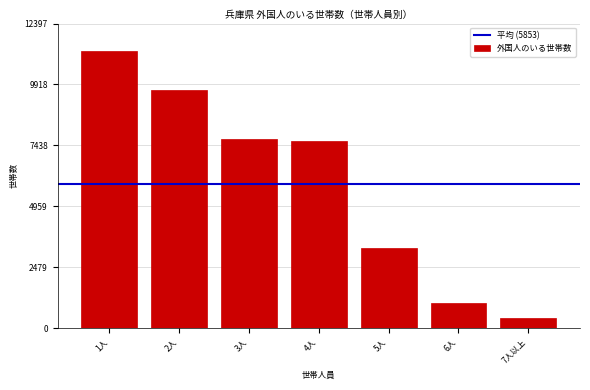

Reading left to right, transcribe all the data shown in this chart.

11270	9687	7713	7620	3259	1011	412